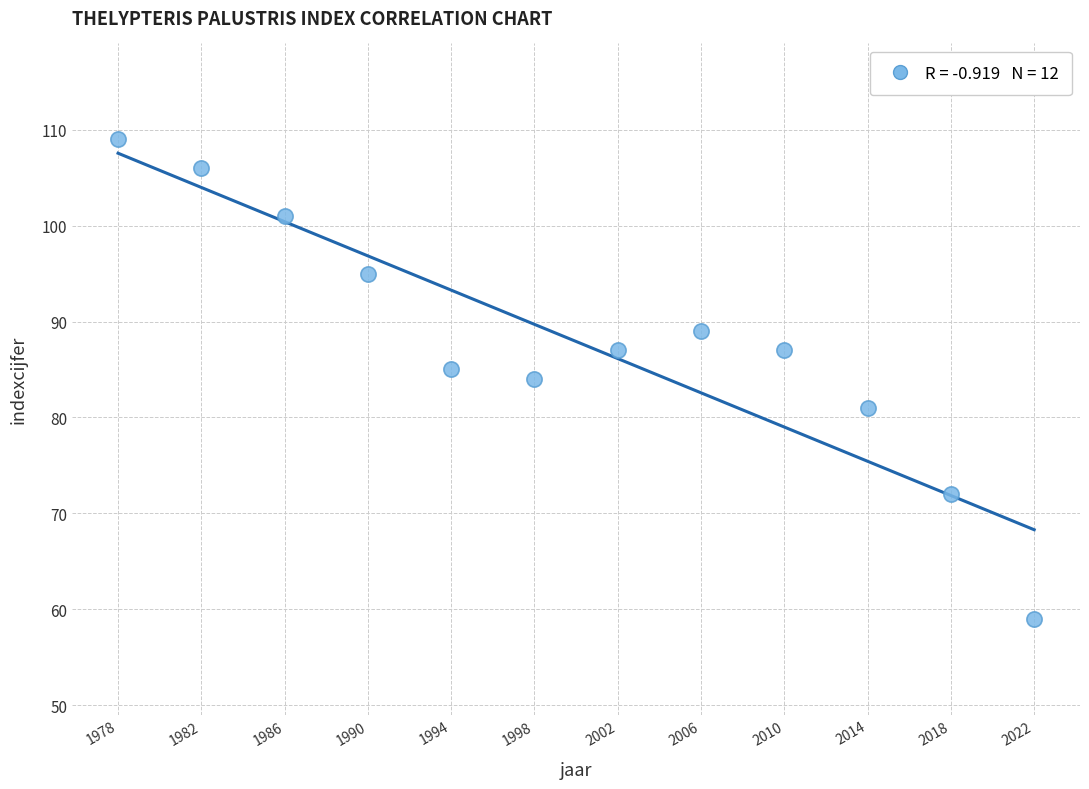

What is the range of X values (max minus min)?

44